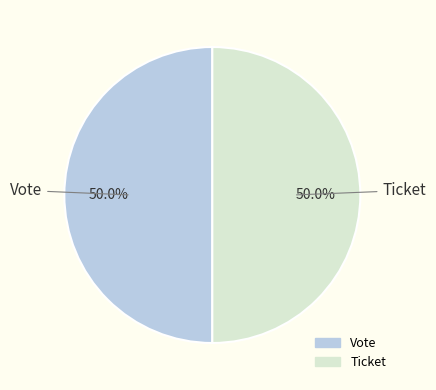

What is the ratio of the value at Vote to the value at Ticket?

1.0